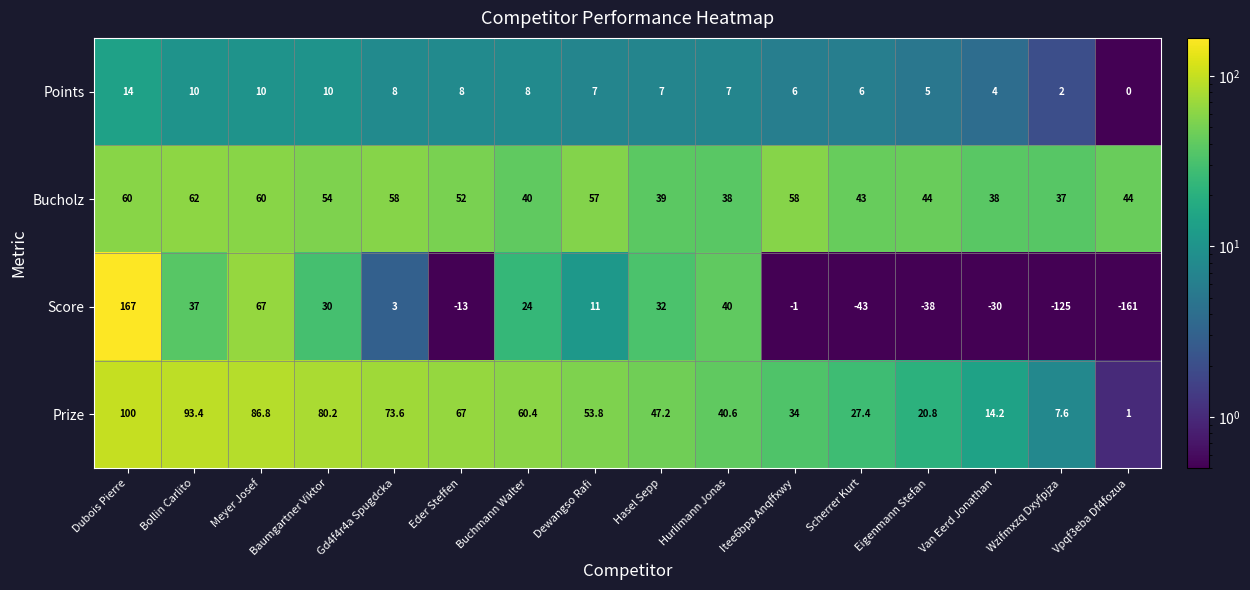

What is the sum of all Bucholz values?

784.0